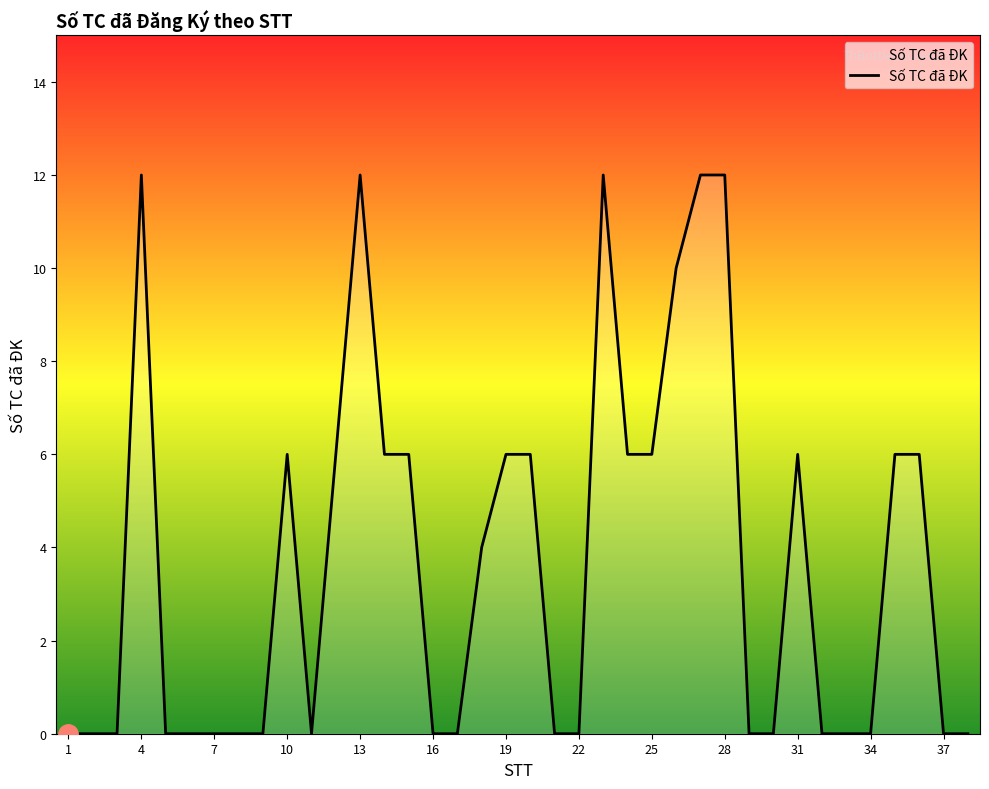

What is the maximum value shown in the chart?

12